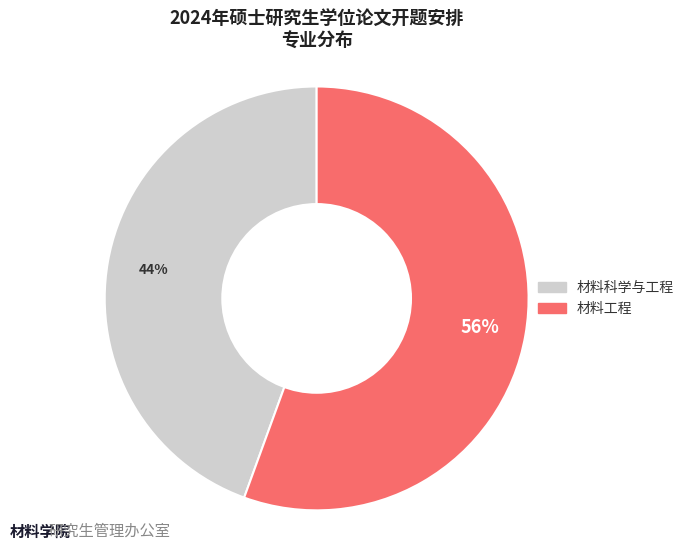

True or false: 材料工程 accounts for 56% of the total.

True